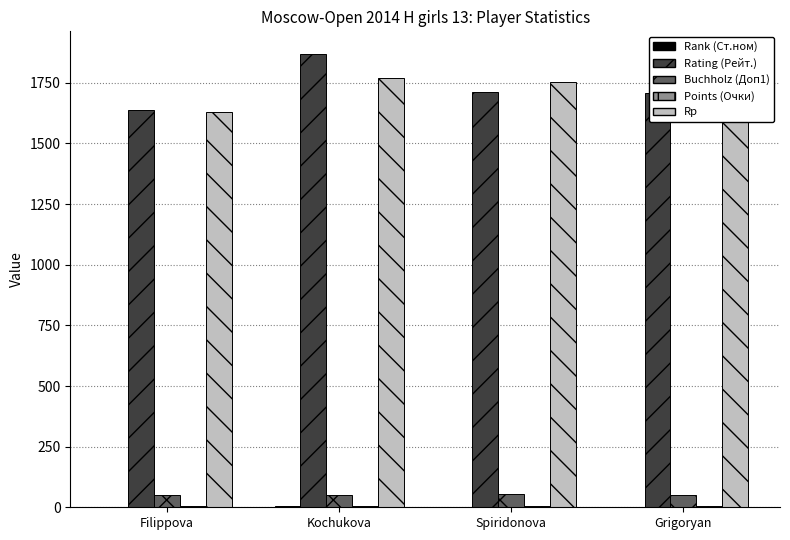

At which label does Rating (Рейт.) first exceed 1711?

Kochukova